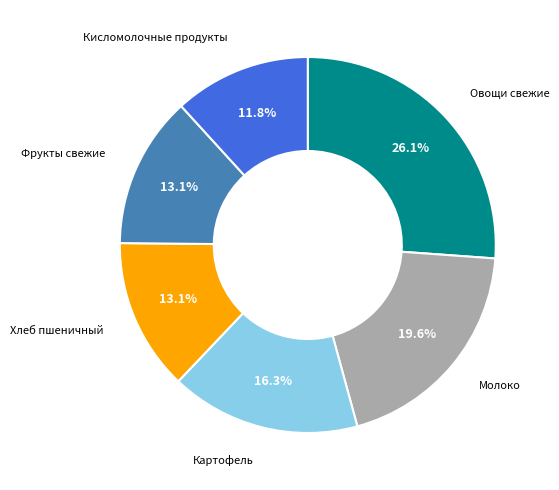

Combined, do Овощи свежие and Хлеб пшеничный account for over 50%?

No